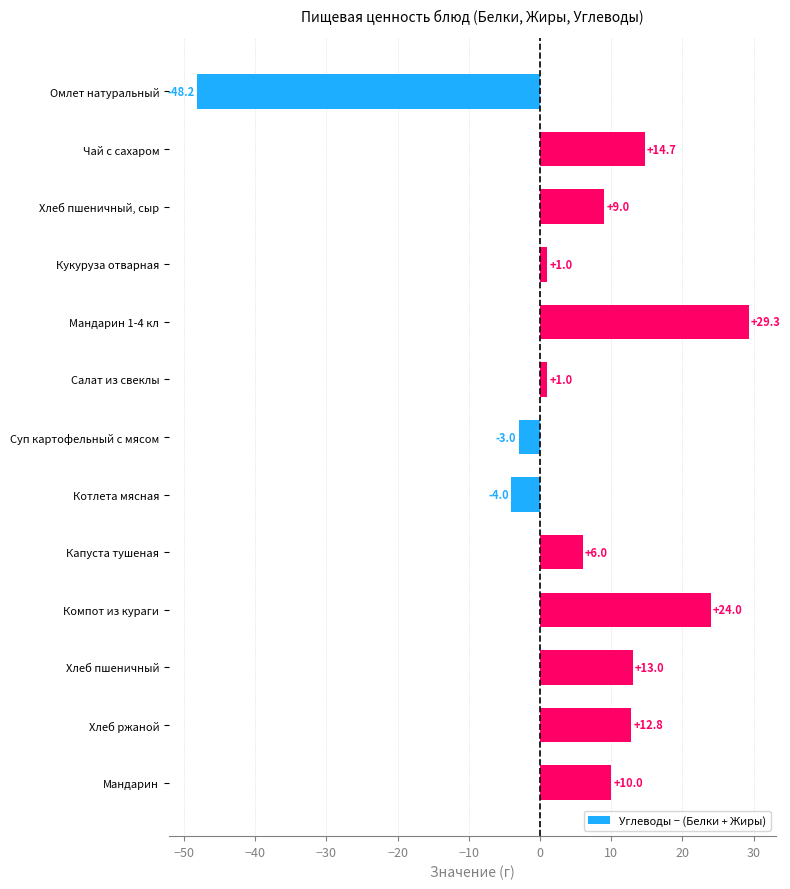

What is the minimum value shown in the chart?

-48.2